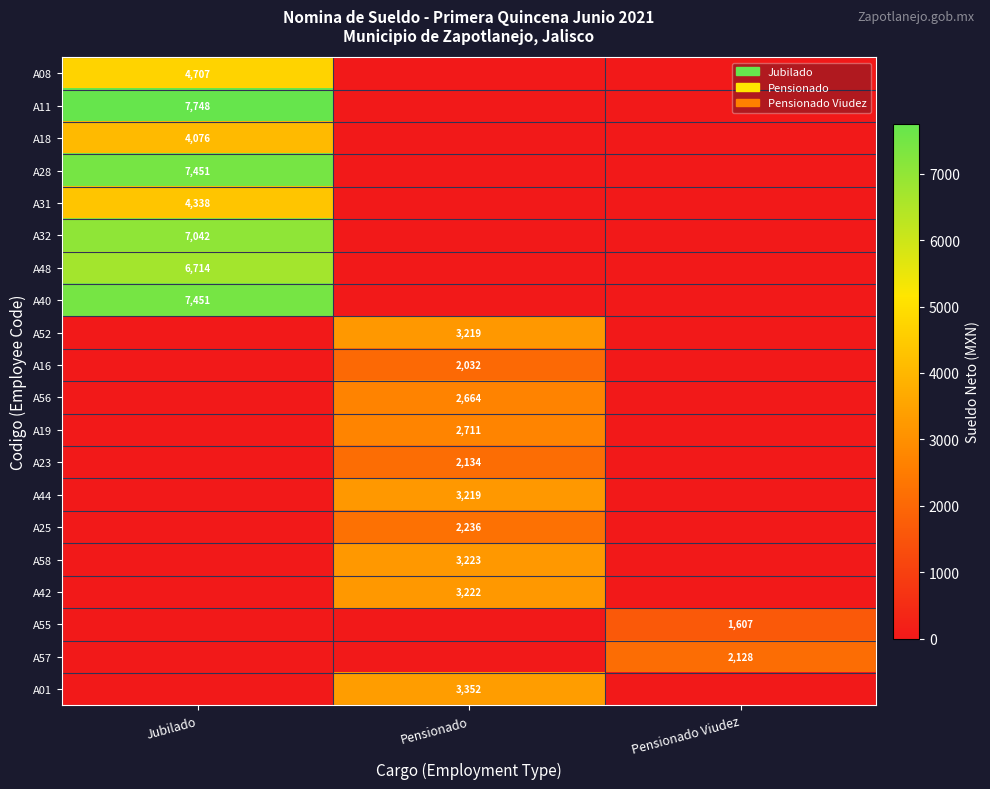

True or false: A16 has a value of 2823 at Pensionado.

False